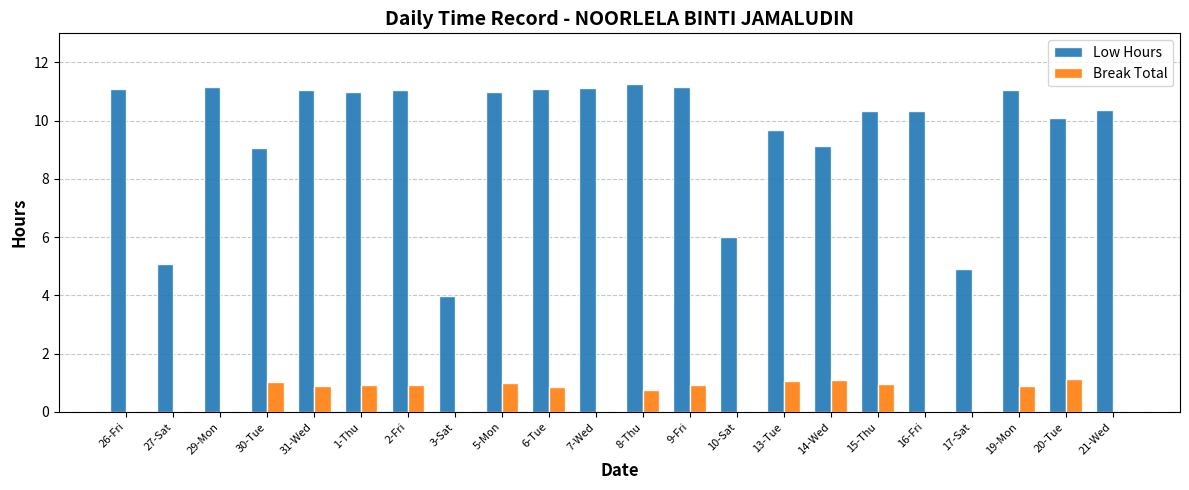

What is the spread (max minus min) of values at 6-Tue?

10.2